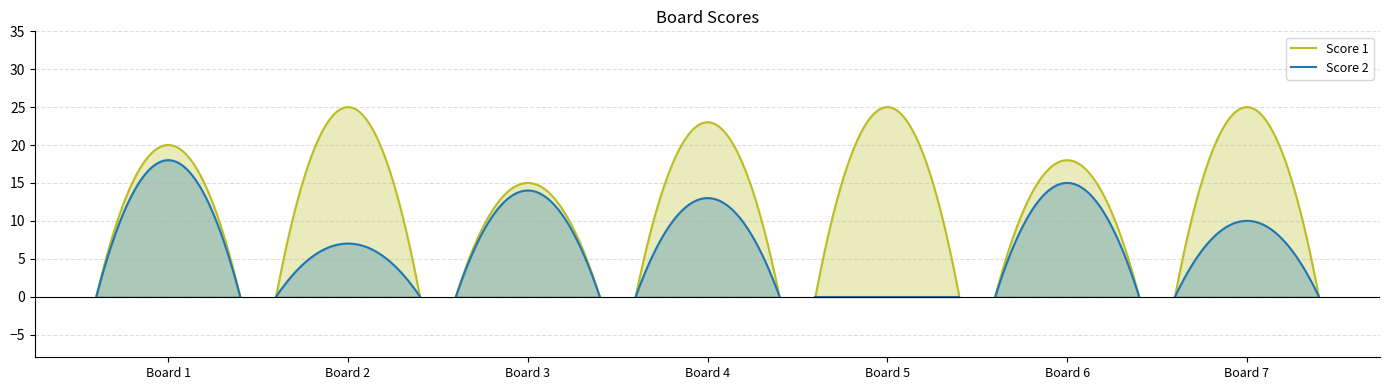

Reading right to left, what are all the values shown in this chart?

Score 1: 25	18	25	23	15	25	20
Score 2: 10	15	0	13	14	7	18